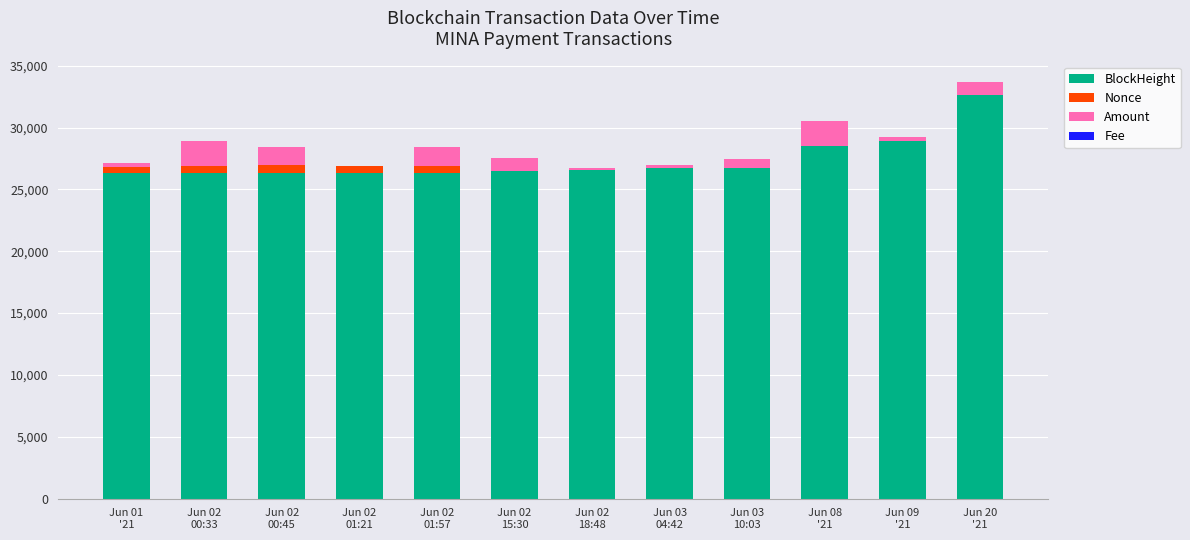

What is the maximum value for BlockHeight?

32658.0